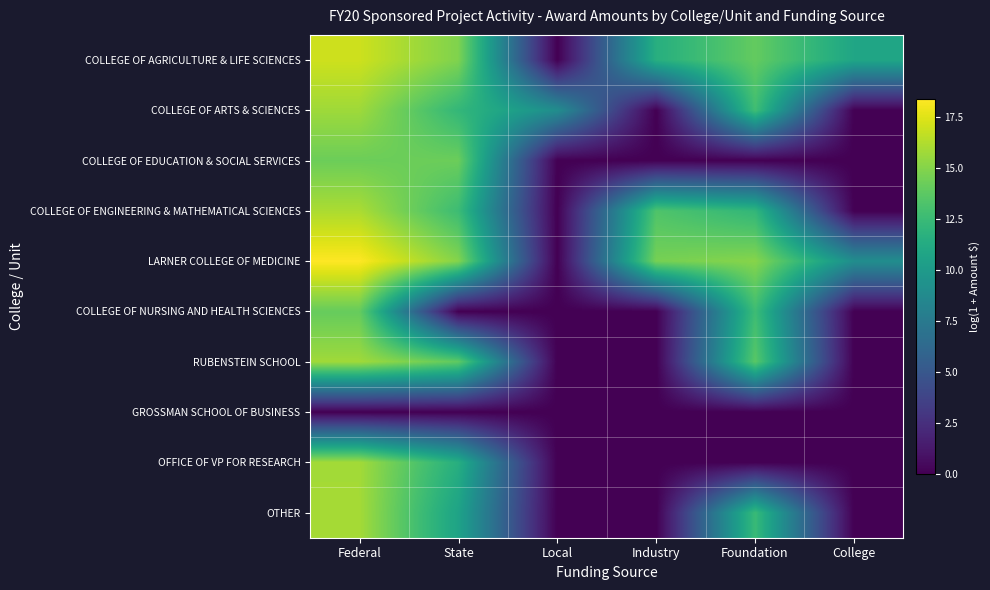

List the series in order of their peak value, highest first.

LARNER COLLEGE OF MEDICINE, COLLEGE OF AGRICULTURE & LIFE SCIENCES, COLLEGE OF ENGINEERING & MATHEMATICAL SCIENCES, OTHER, OFFICE OF VP FOR RESEARCH, RUBENSTEIN SCHOOL, COLLEGE OF ARTS & SCIENCES, COLLEGE OF EDUCATION & SOCIAL SERVICES, COLLEGE OF NURSING AND HEALTH SCIENCES, GROSSMAN SCHOOL OF BUSINESS